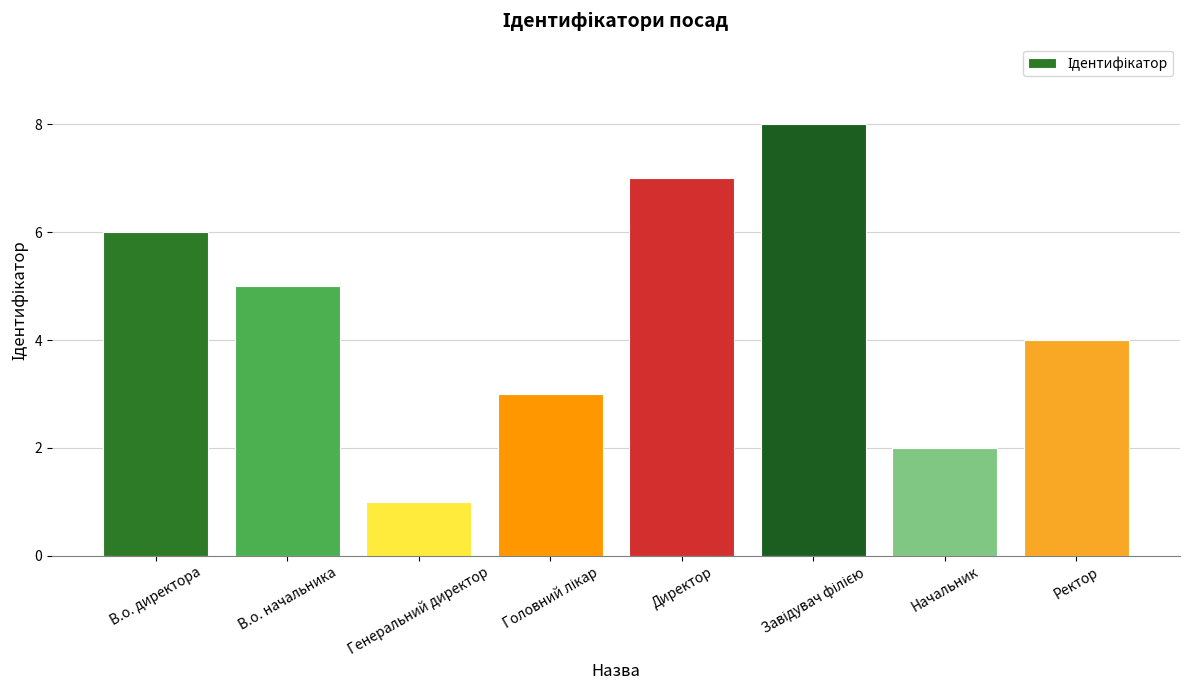

How many categories are shown in the chart?

8